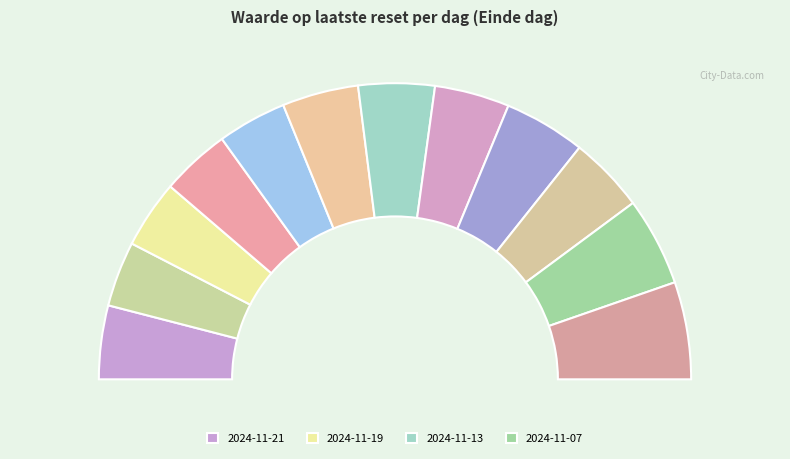

Is it true that 2024-11-15 is 1% of the pie?

False